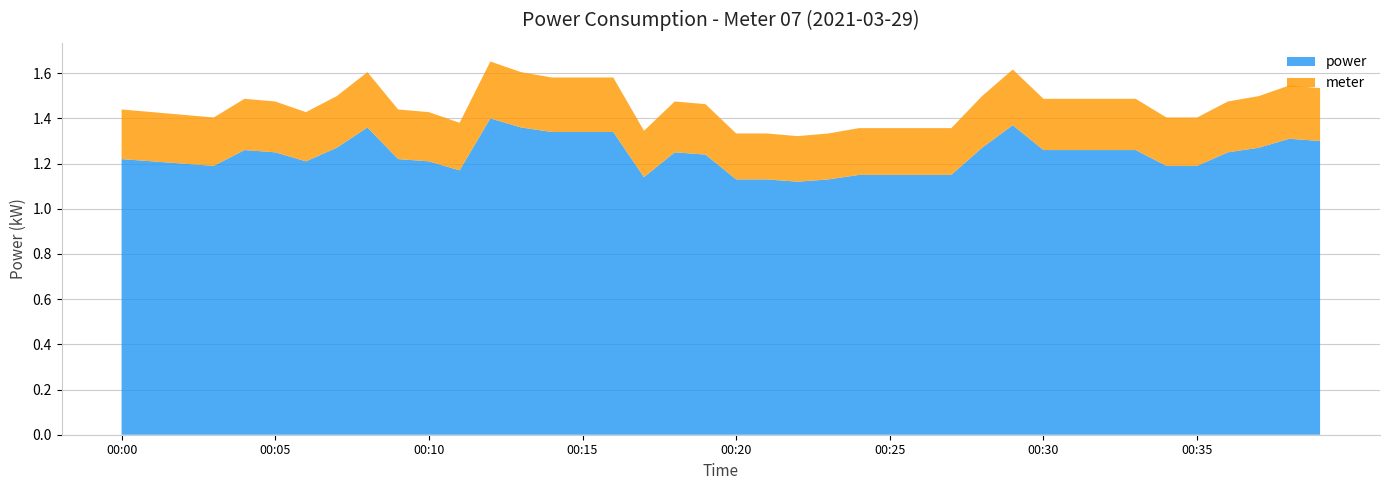

What are all the series names shown in the legend?

power, meter